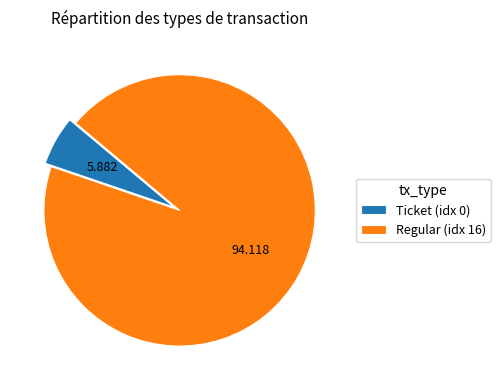

Which slice is the largest?

Regular (idx 16)